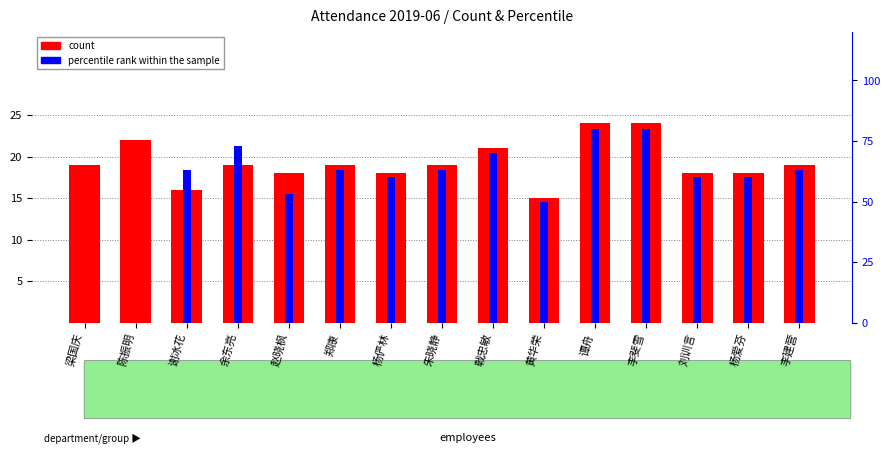

How many groups of bars are there?

15